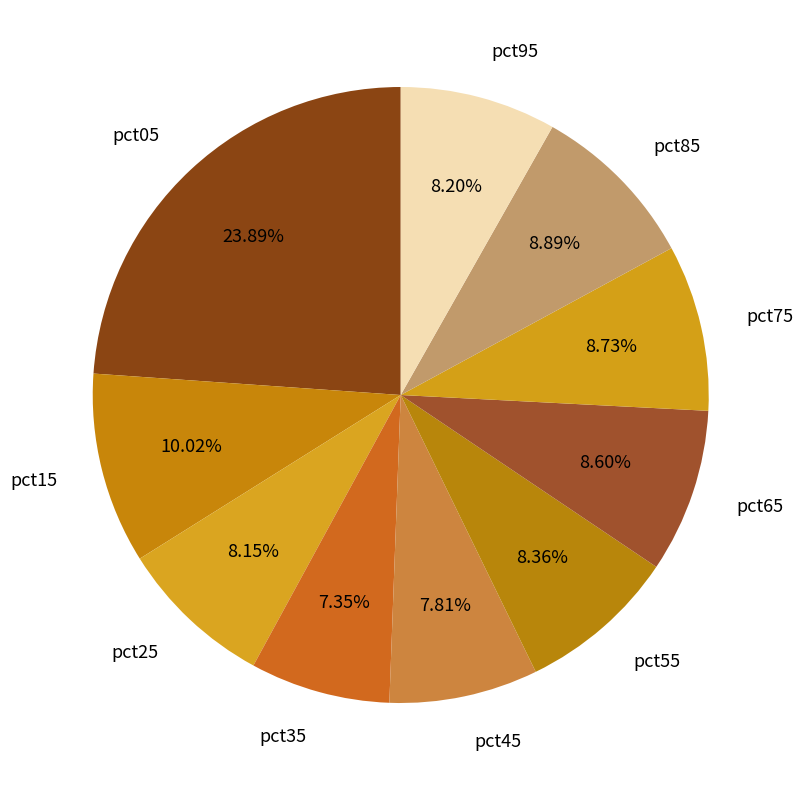

Approximately how many times larger is the value at pct25 compared to pct75?

0.9